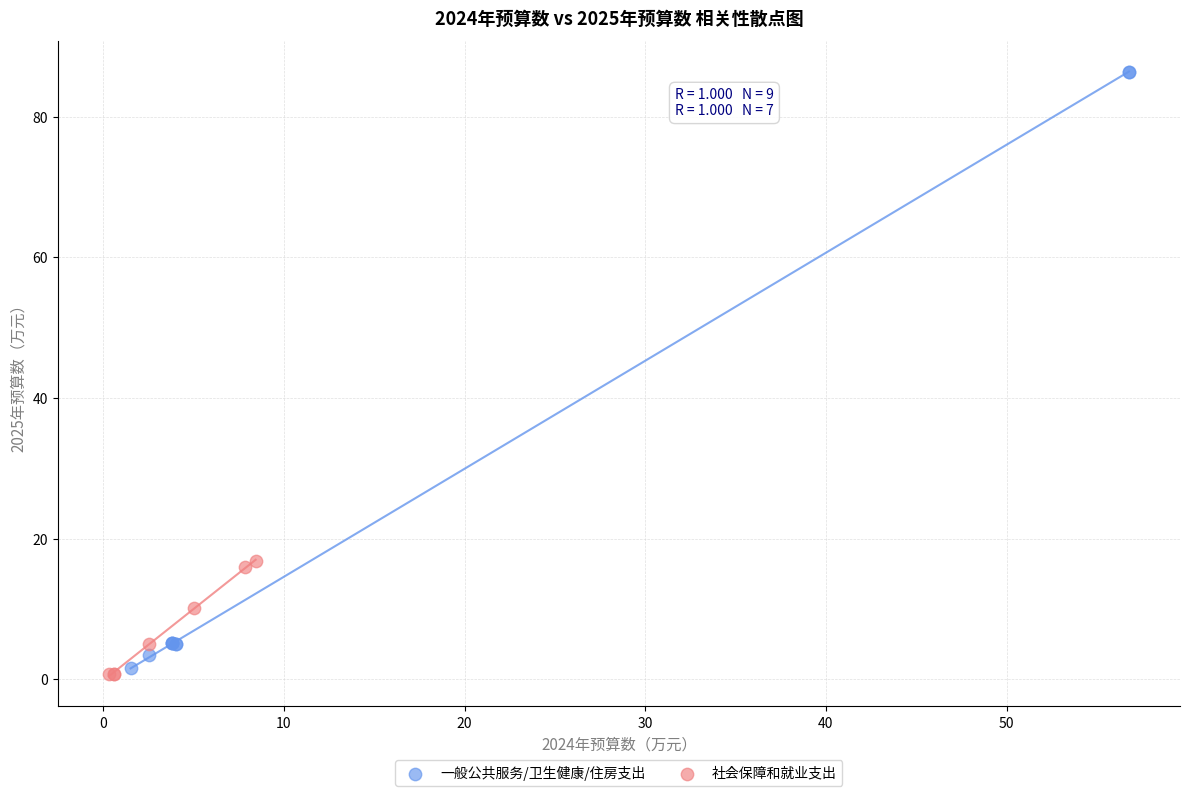

Which series contains the highest Y value?

一般公共服务/卫生健康/住房支出